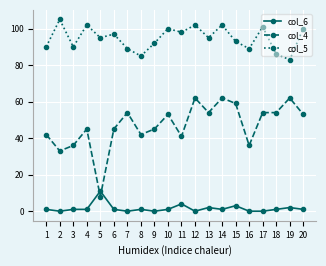

The value of col_4 at 1 is 16. True or false?

False